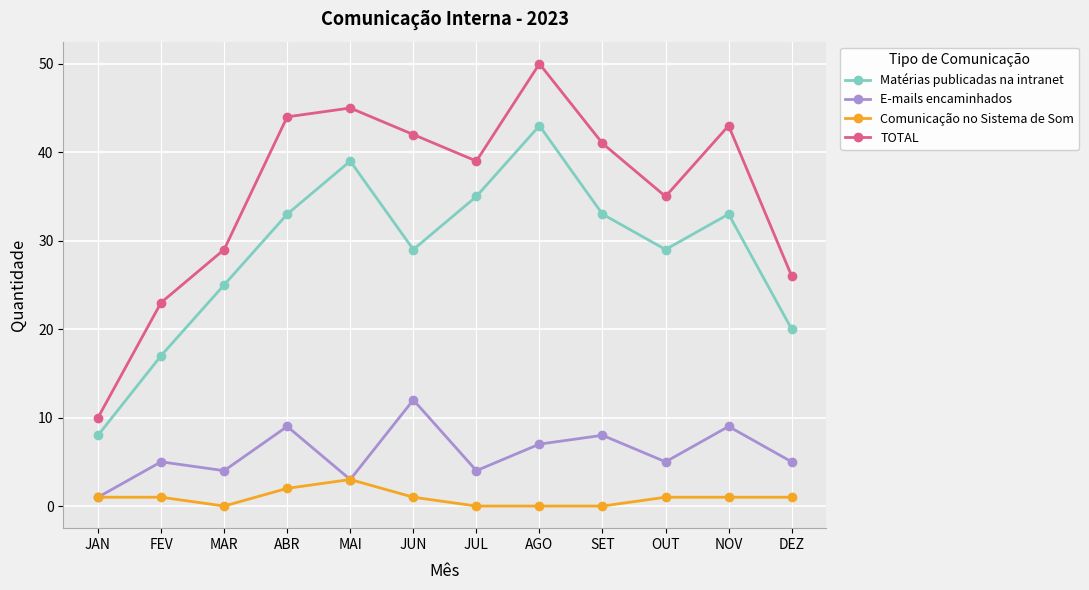

What is the difference between the highest and lowest values at AGO?

50